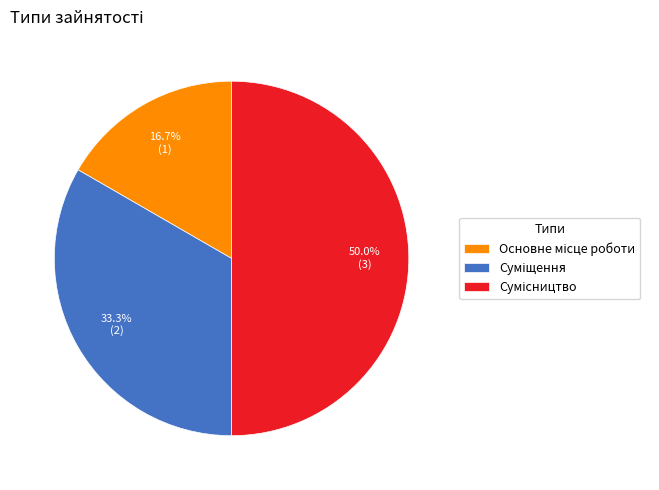

Approximately how many times larger is the value at Сумісництво compared to Основне місце роботи?

3.0